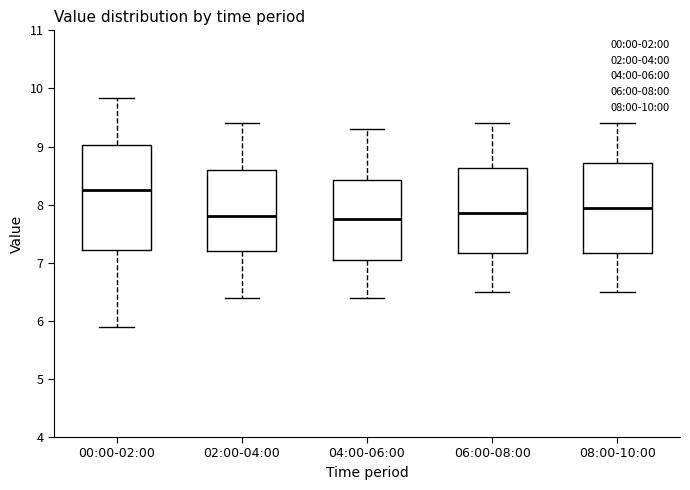

Reading left to right, read every box against the y-axis: the position of its median line, the range the box covers, and the ends of its whiskers. The values are not printed on the chart, so give them approximately, as read against the axis.

00:00-02:00: median 8.3, box 7.2 to 9.0, whiskers 5.9 to 9.8
02:00-04:00: median 7.8, box 7.2 to 8.6, whiskers 6.4 to 9.4
04:00-06:00: median 7.8, box 7.1 to 8.4, whiskers 6.4 to 9.3
06:00-08:00: median 7.9, box 7.2 to 8.6, whiskers 6.5 to 9.4
08:00-10:00: median 8.0, box 7.2 to 8.7, whiskers 6.5 to 9.4